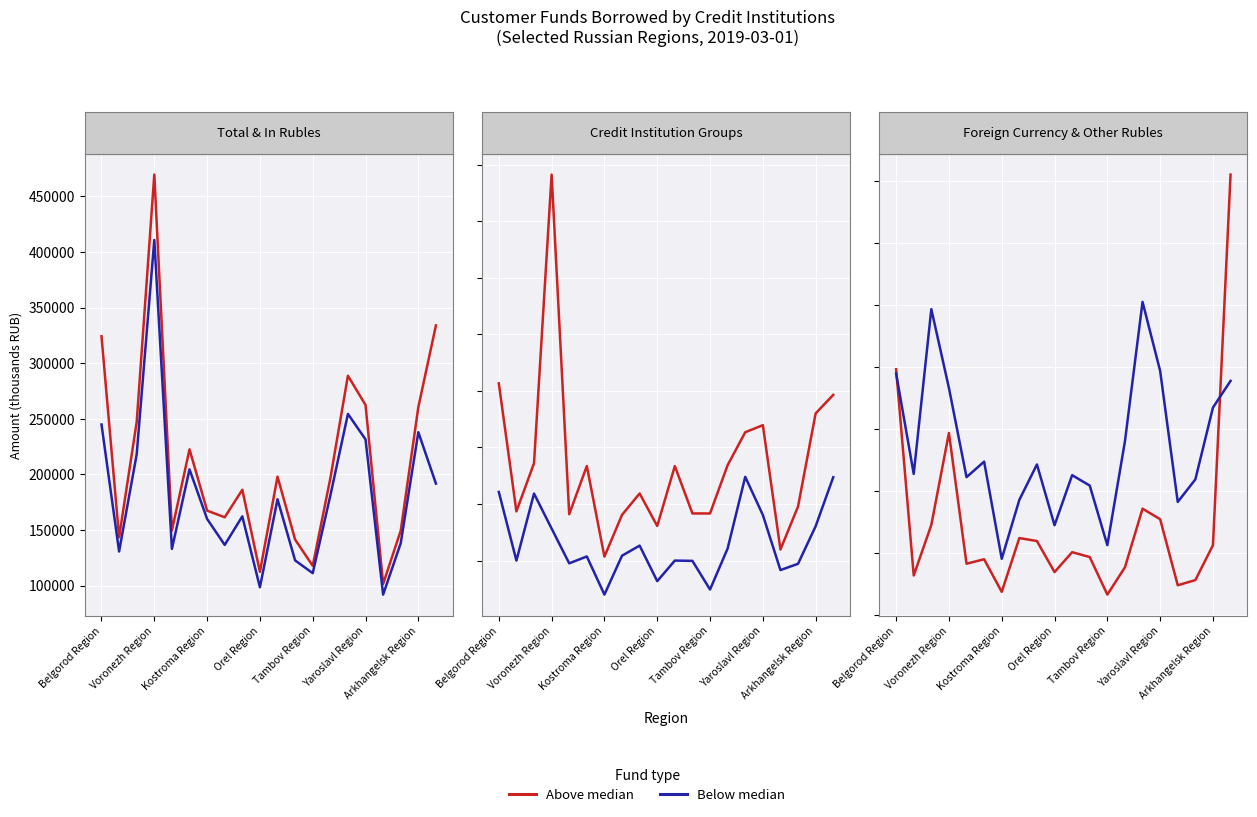

What are all the series names shown in the legend?

Above median, Below median